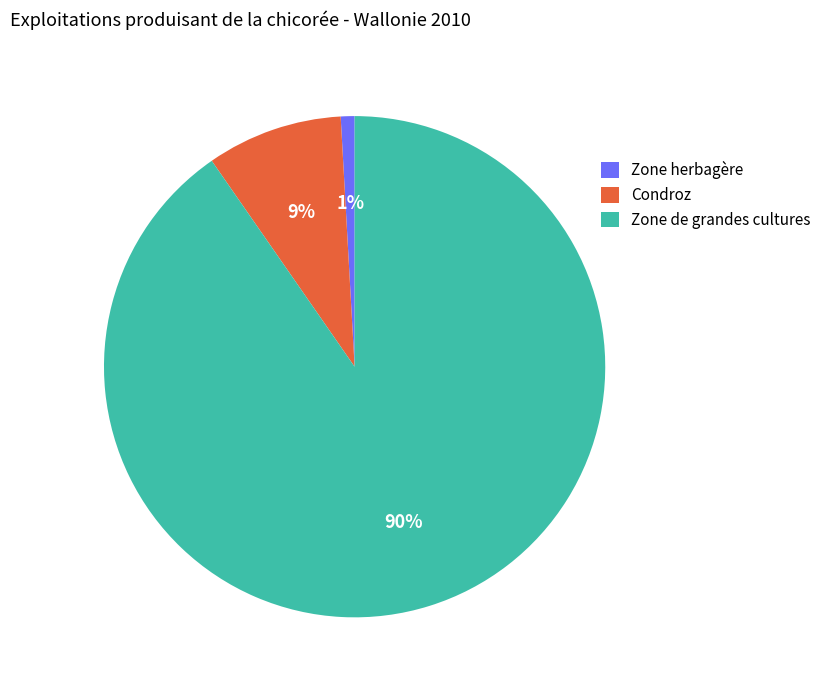

Which has a higher value, Condroz or Zone herbagère?

Condroz